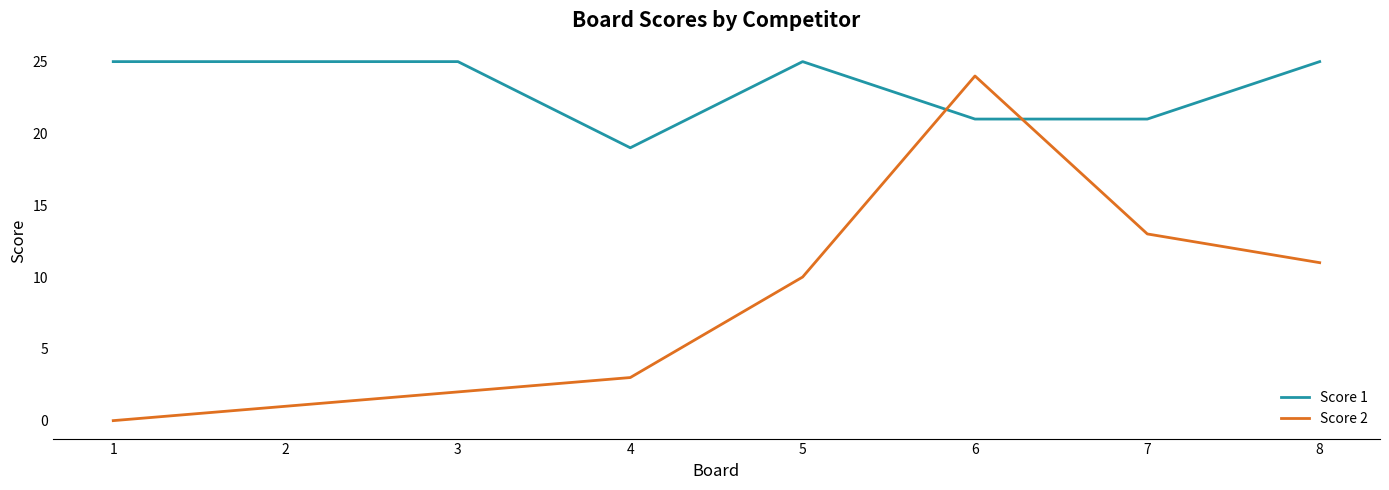

How many positive values does the Score 2 series have?

7